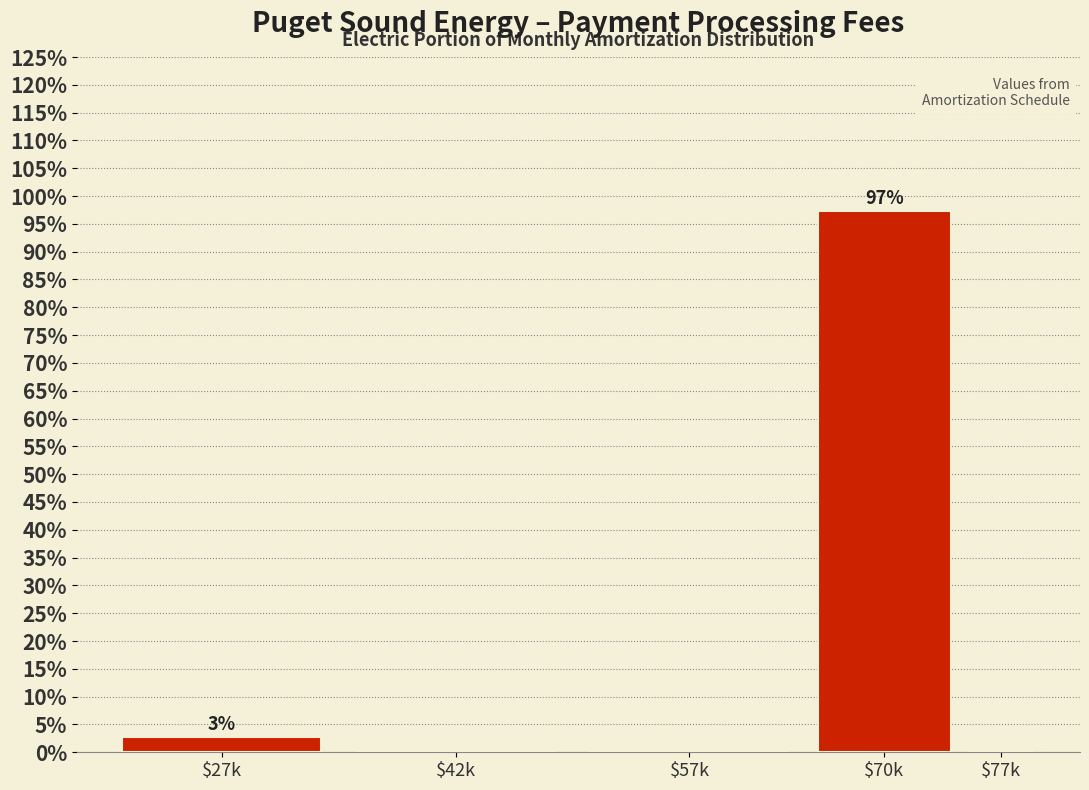

What is the greatest value displayed?

97.3